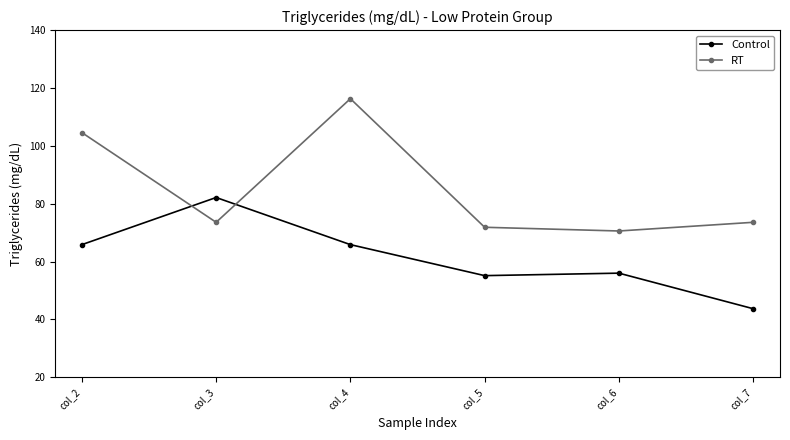

What is the value of the Control point at the 1st from the left?

65.9